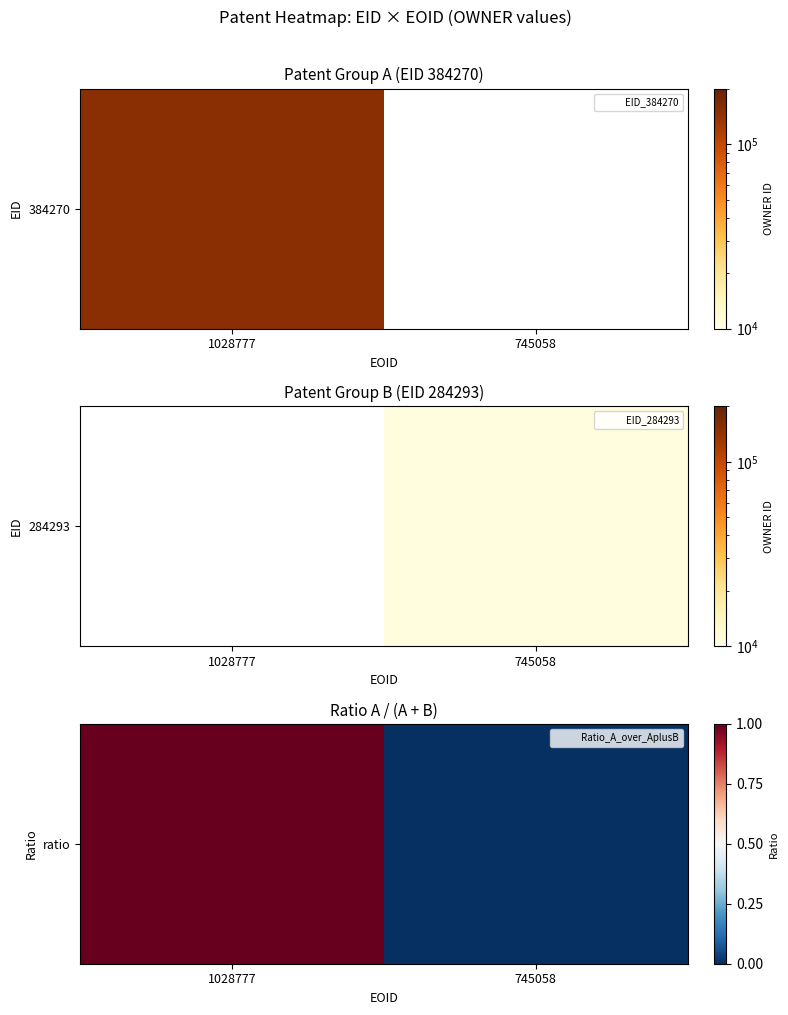

Which category has the highest value across all series?

1028777